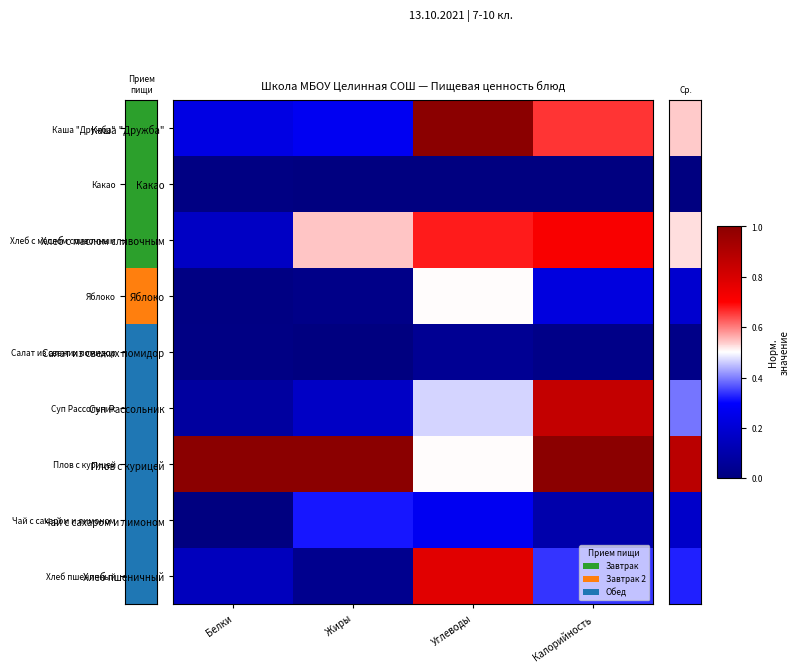

What is the total value across all series at Калорийность?

3.9